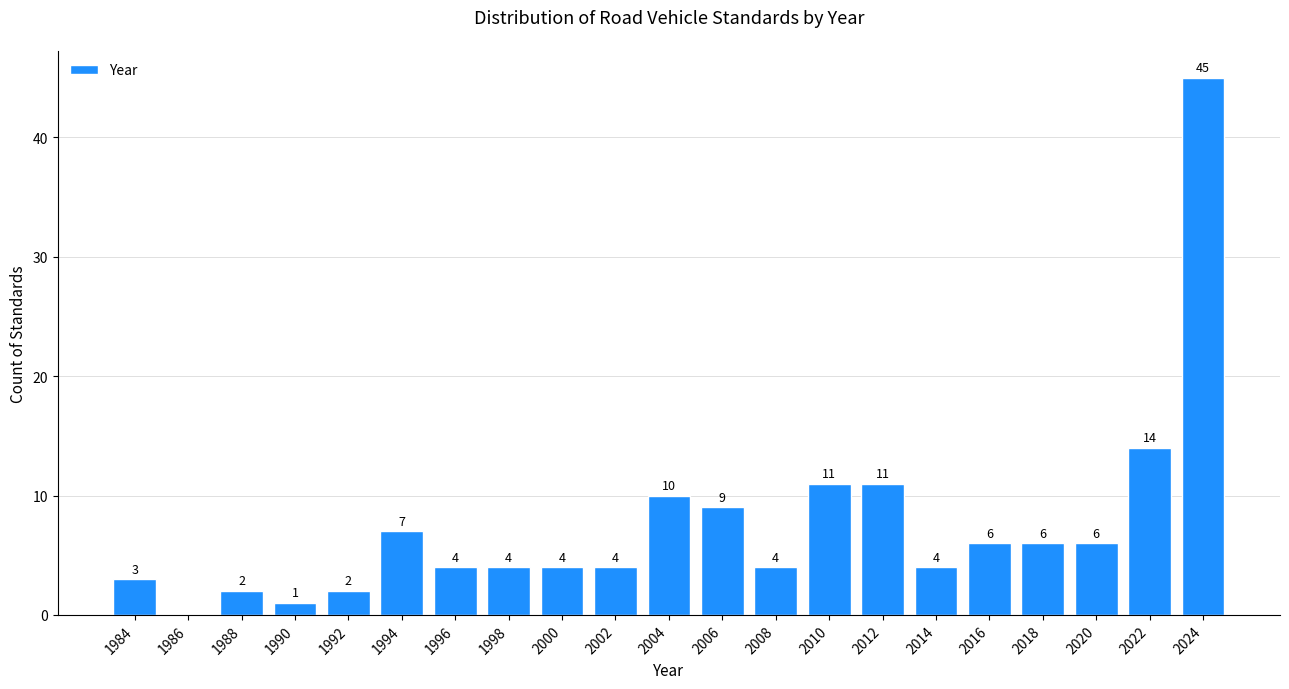

Reading left to right, what are all the values shown in this chart?

1984=3	1986=0	1988=2	1990=1	1992=2	1994=7	1996=4	1998=4	2000=4	2002=4	2004=10	2006=9	2008=4	2010=11	2012=11	2014=4	2016=6	2018=6	2020=6	2022=14	2024=45